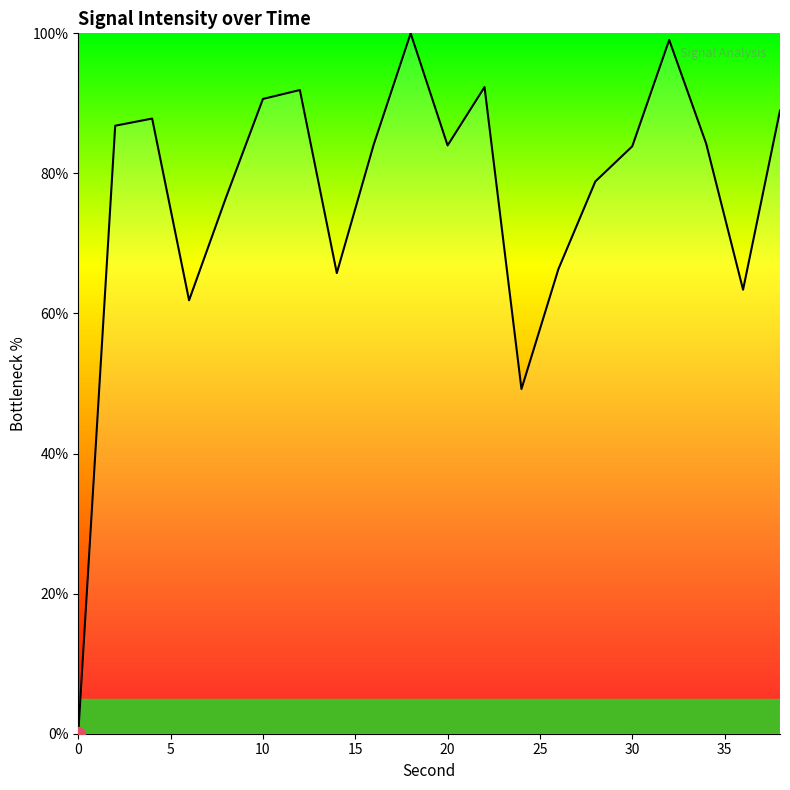

What is the greatest value displayed?

100.0